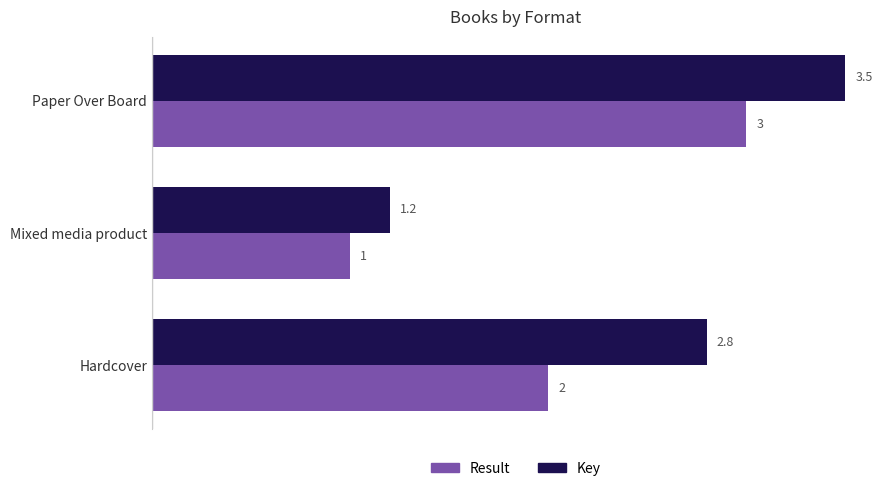

The Key series shows 2.8 at Hardcover. True or false?

True